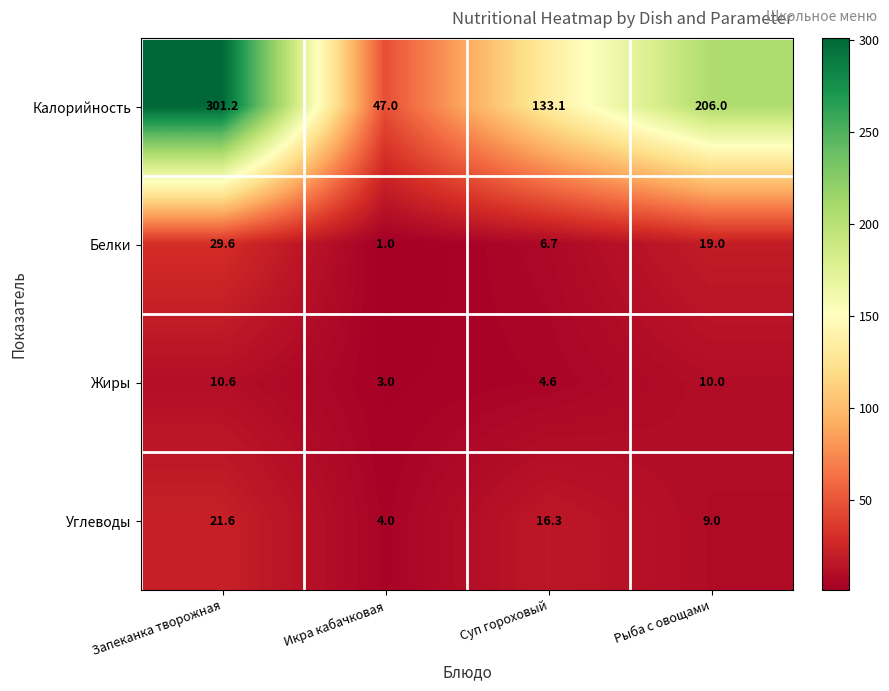

At Икра кабачковая, list the series in order from smallest to largest.

Белки, Жиры, Углеводы, Калорийность